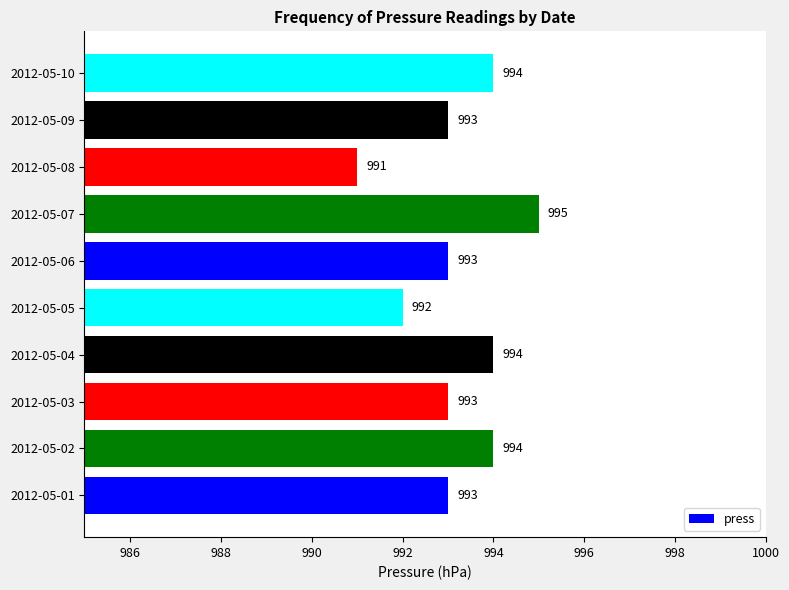

What is the difference between the maximum and minimum values?

4